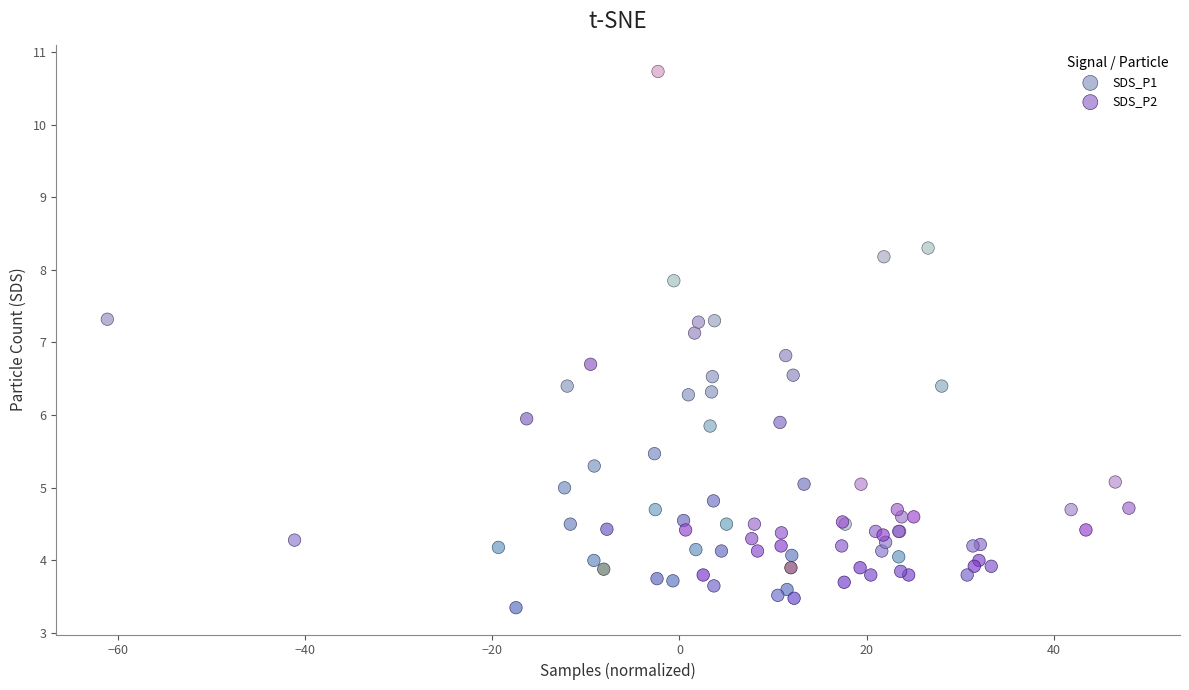

Which series reaches the maximum Y coordinate?

SDS_P1